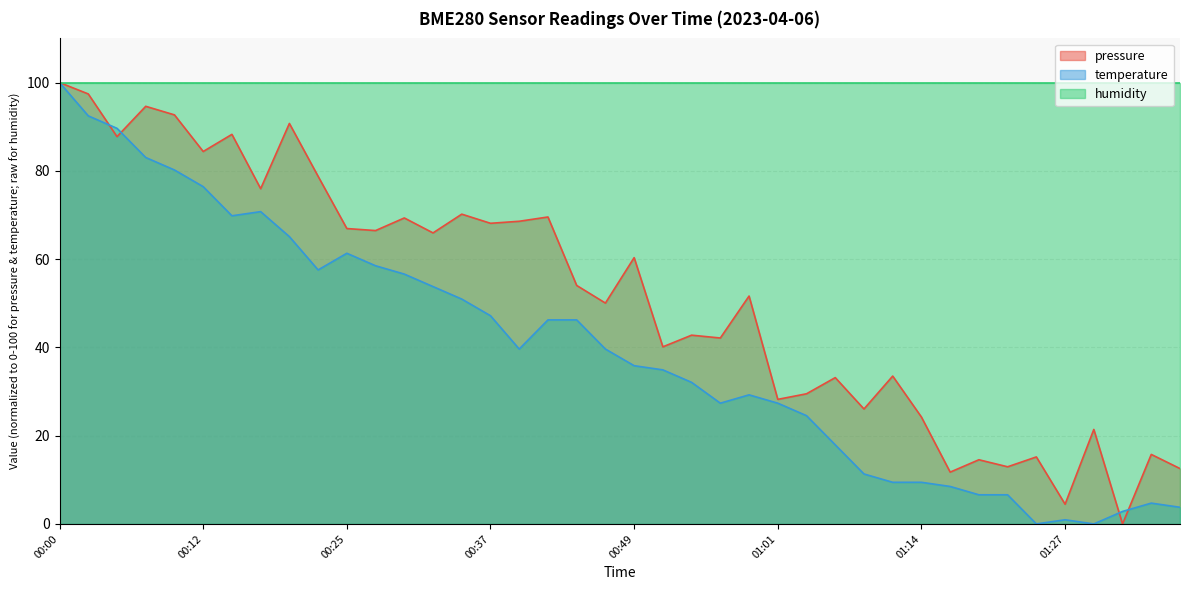

True or false: temperature and pressure intersect in this chart.

True